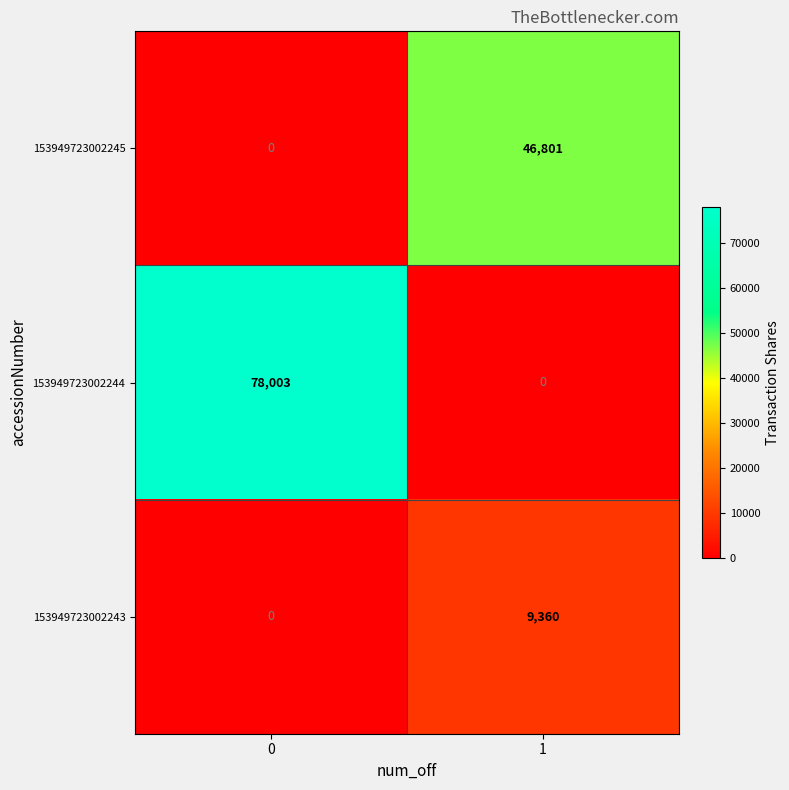

Between 0 and 1, which series saw the biggest shift?

153949723002244